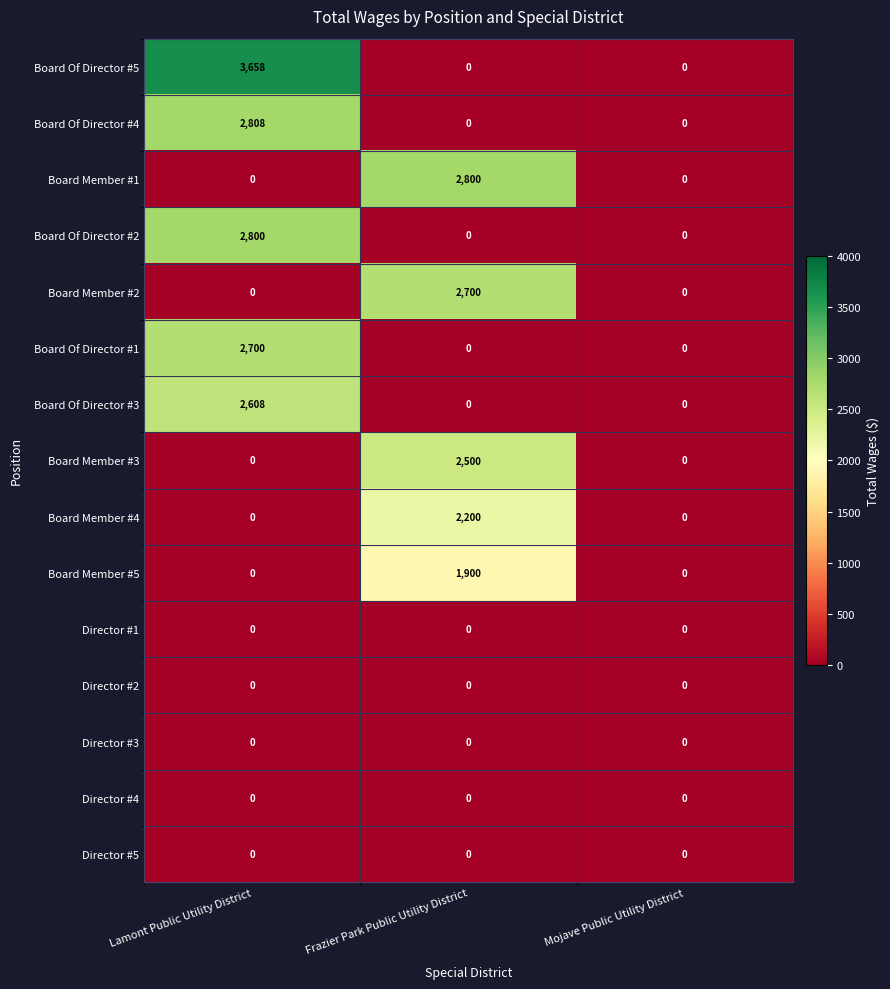

How many categories are shown in the chart?

3